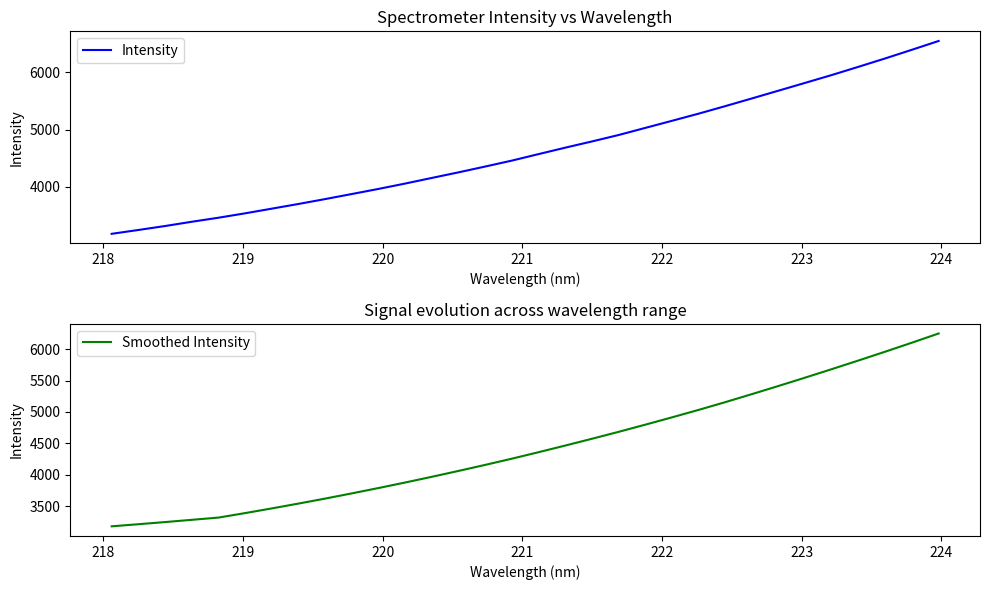

What is the minimum value for Smoothed Intensity?

3183.0